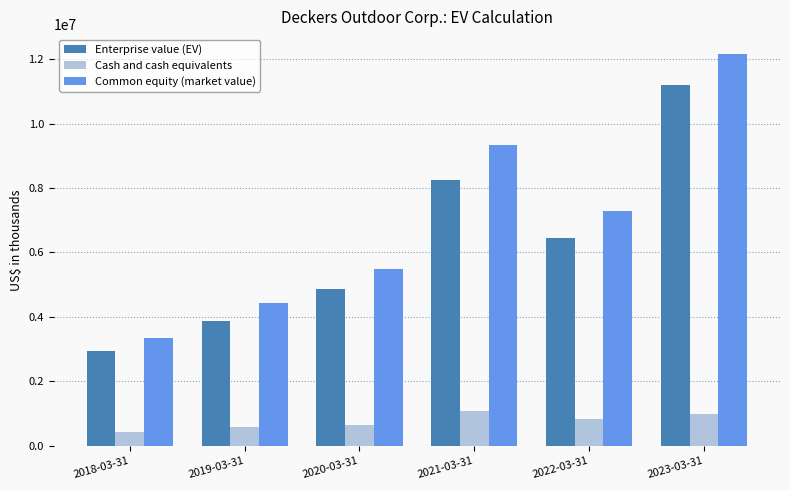

The value of Common equity (market value) at 2019-03-31 is 2079626. True or false?

False